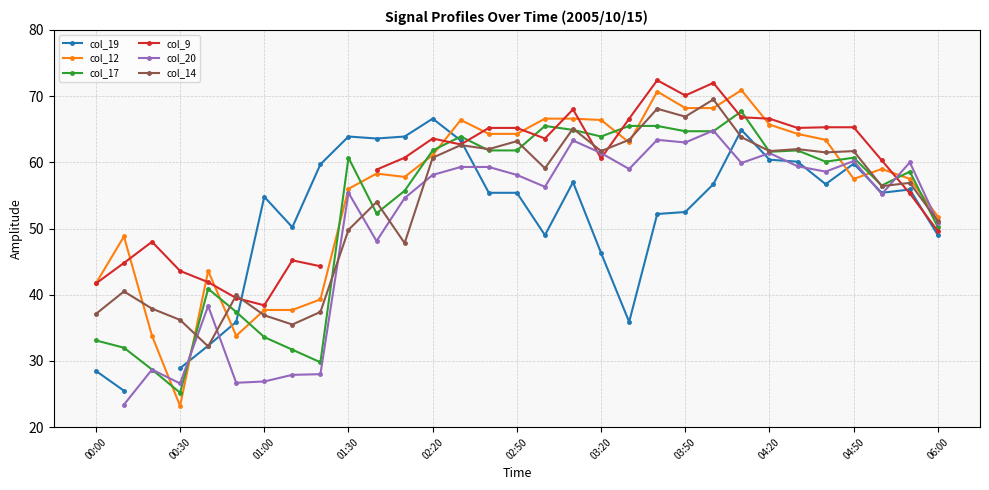

What is the difference between the second highest and second lowest values in the col_14 series?

32.6